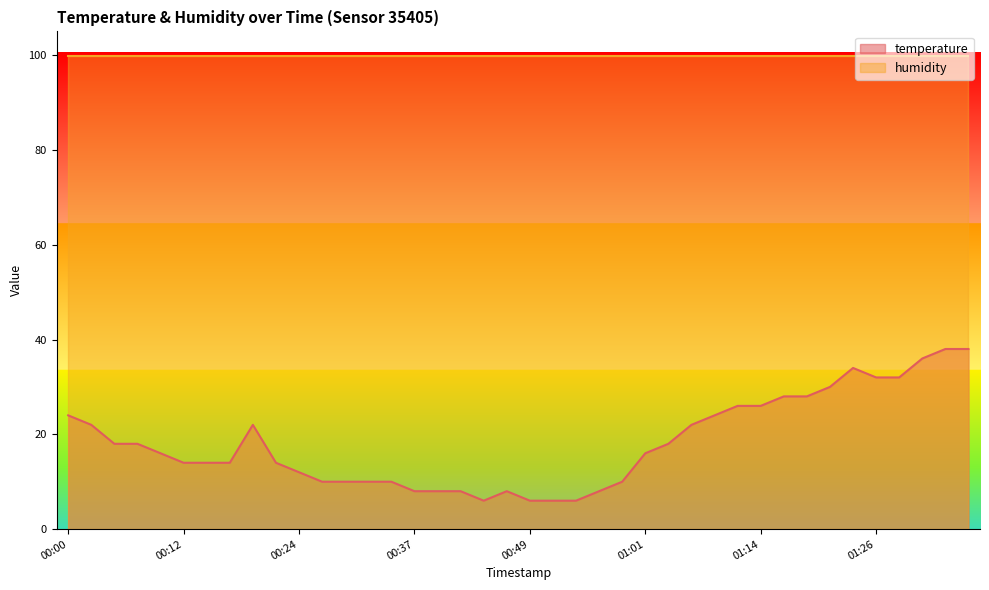

Is it true that the value at 00:12 is 7.6?

False